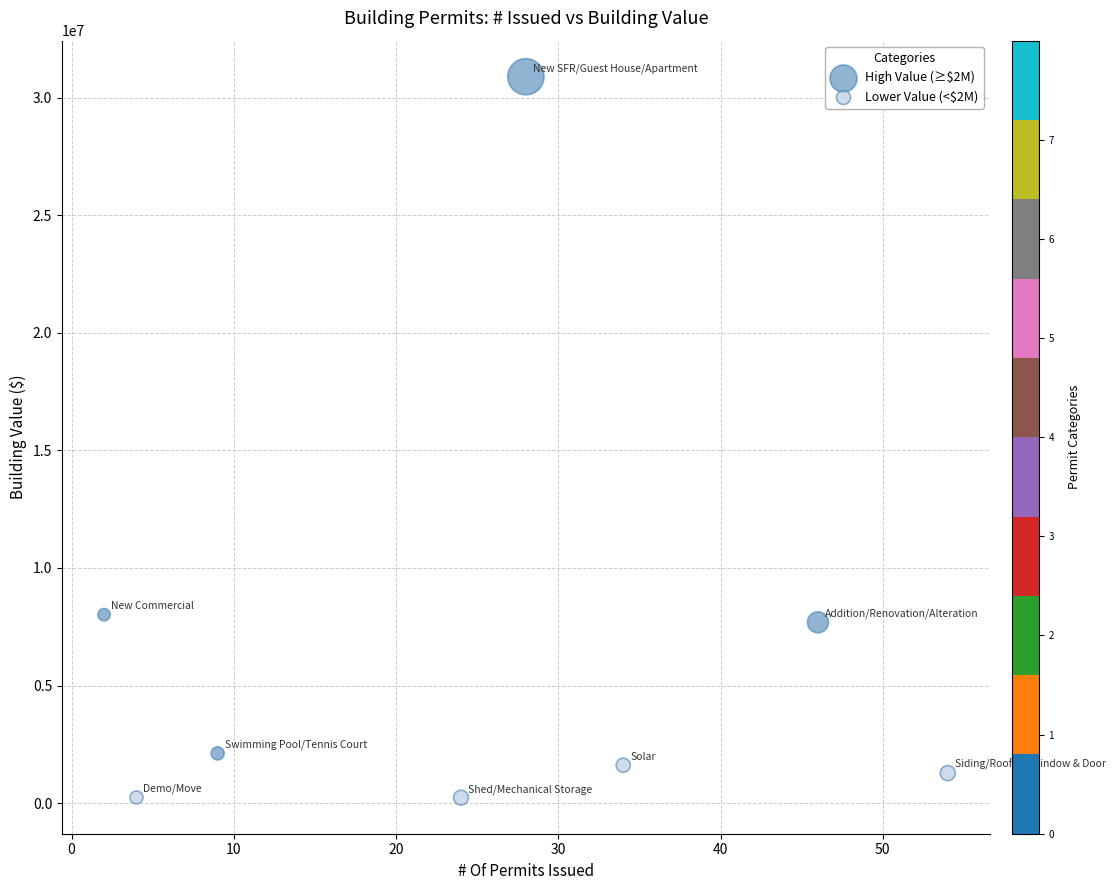

Which series contains the highest Y value?

High Value (≥$2M)